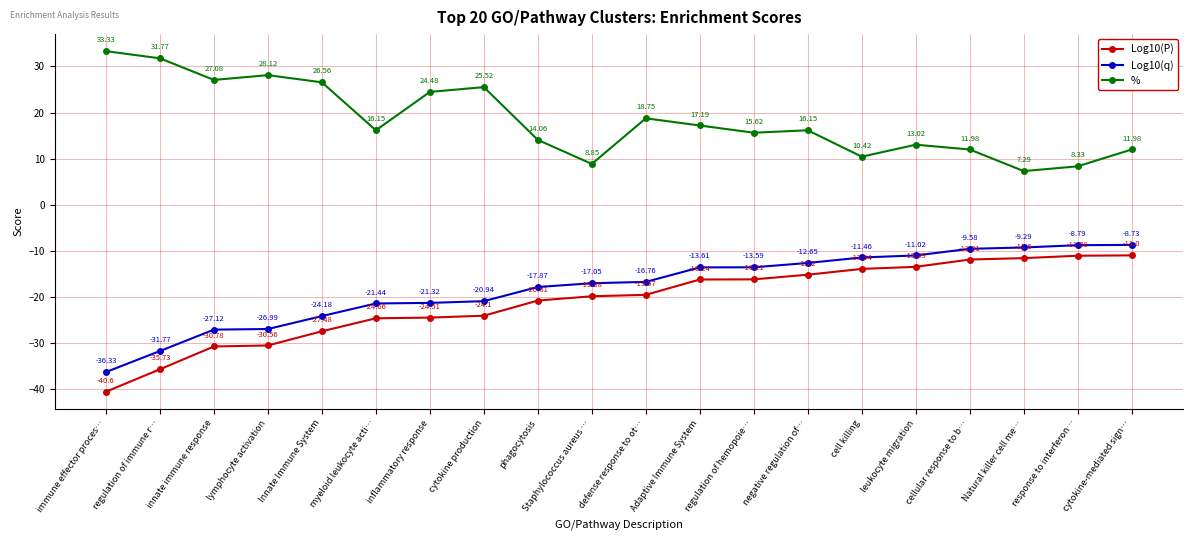

True or false: Log10(q) has a value of -13.6 at regulation of hemopoie….

True